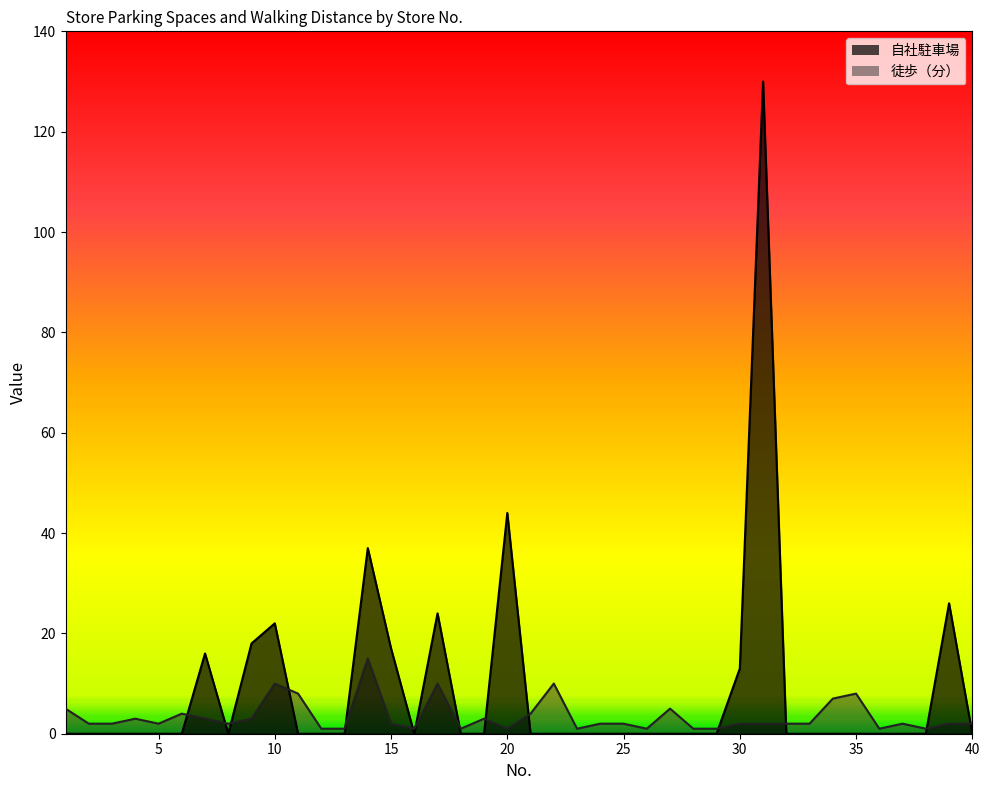

Reading left to right, transcribe all the data shown in this chart.

自社駐車場: 0	0	0	0	0	0	16	0	18	22	0	0	0	37	17	0	24	0	0	44	0	0	0	0	0	0	0	0	0	13	130	0	0	0	0	0	0	0	26	0
徒歩（分）: 5	2	2	3	2	4	3	2	3	10	8	1	1	15	2	1	10	1	3	1	4	10	1	2	2	1	5	1	1	2	2	2	2	7	8	1	2	1	2	2